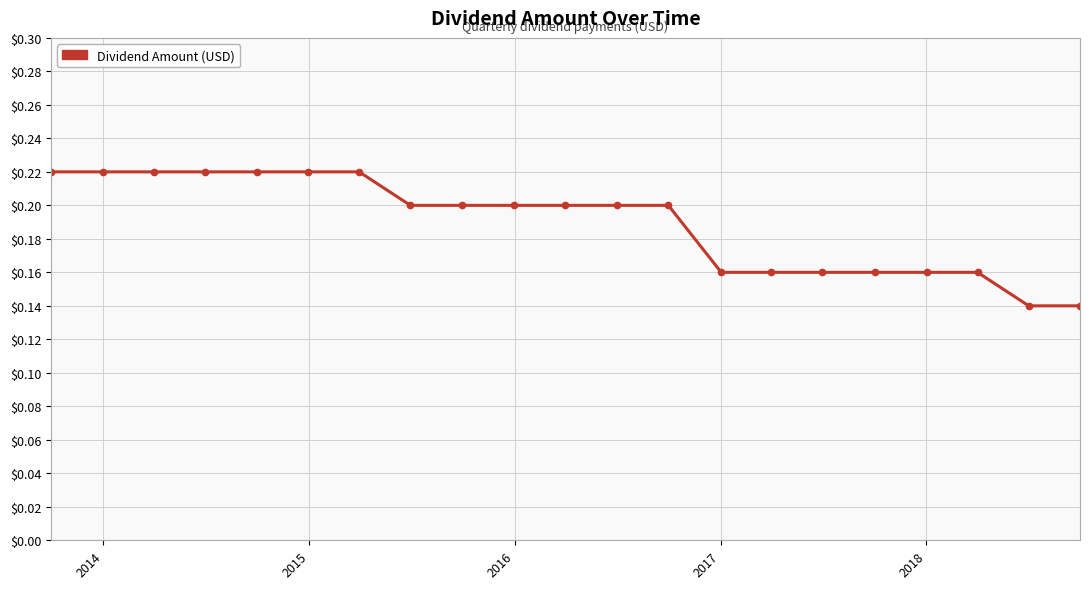

How many values are between 0 and 1?

21